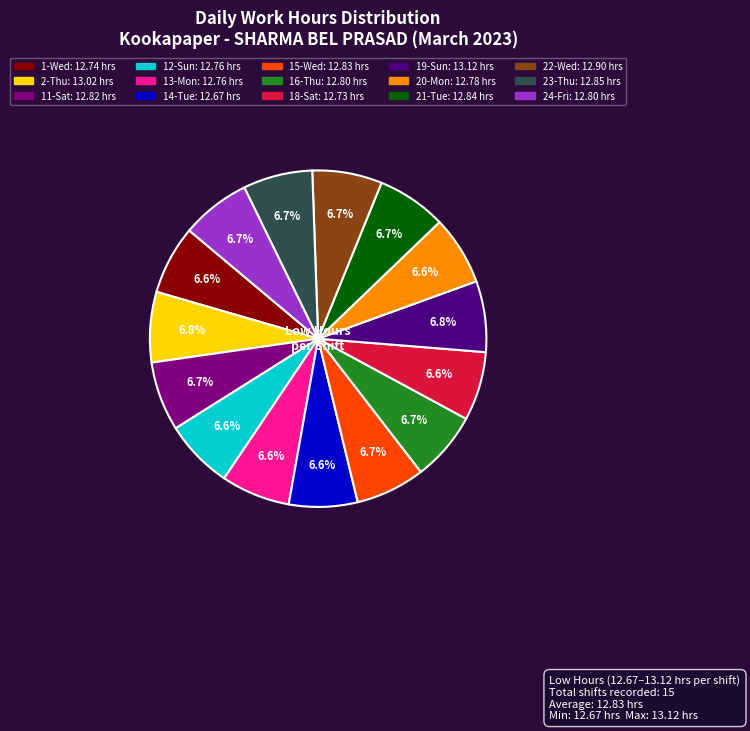

Is the sum of 13-Mon and 11-Sat greater than half?

No